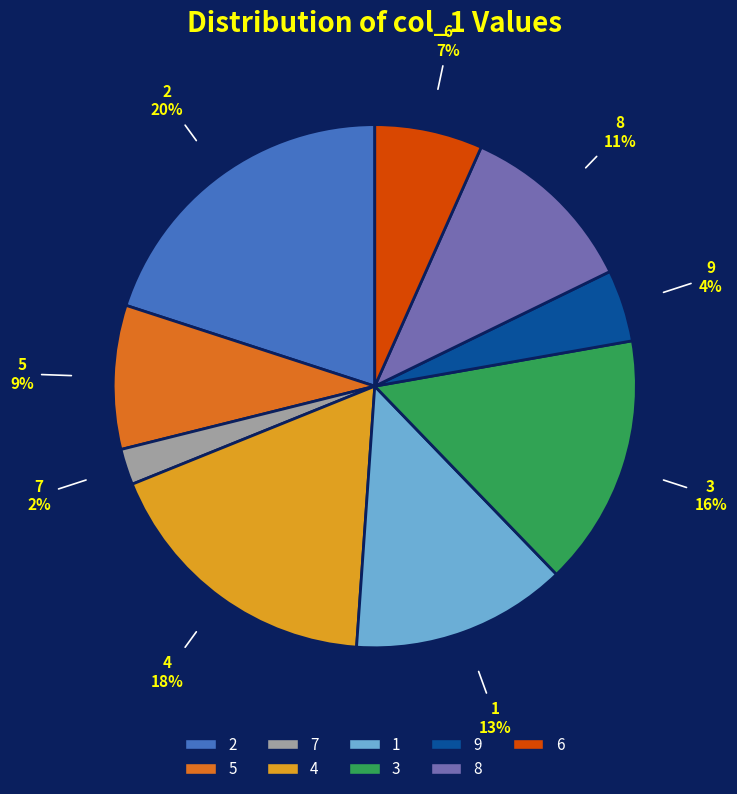

To the nearest percent, what is the combined percentage of 3 and 9?

20%